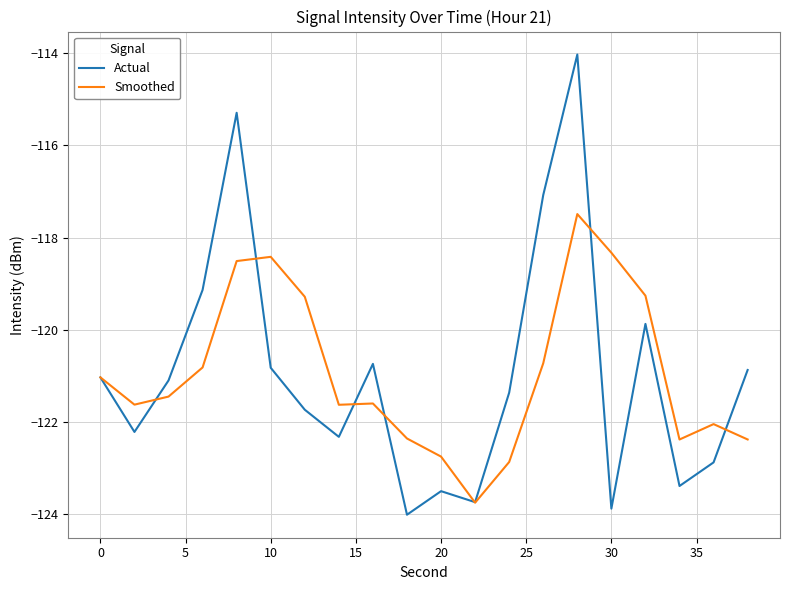

What is the minimum value shown in the chart?

-124.0